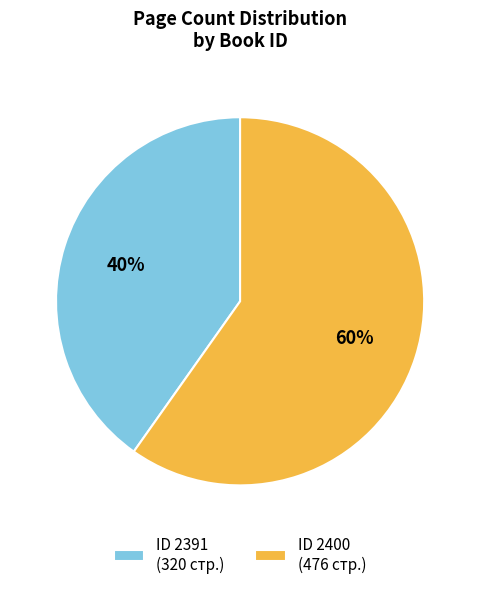

Count the number of slices in the pie.

2